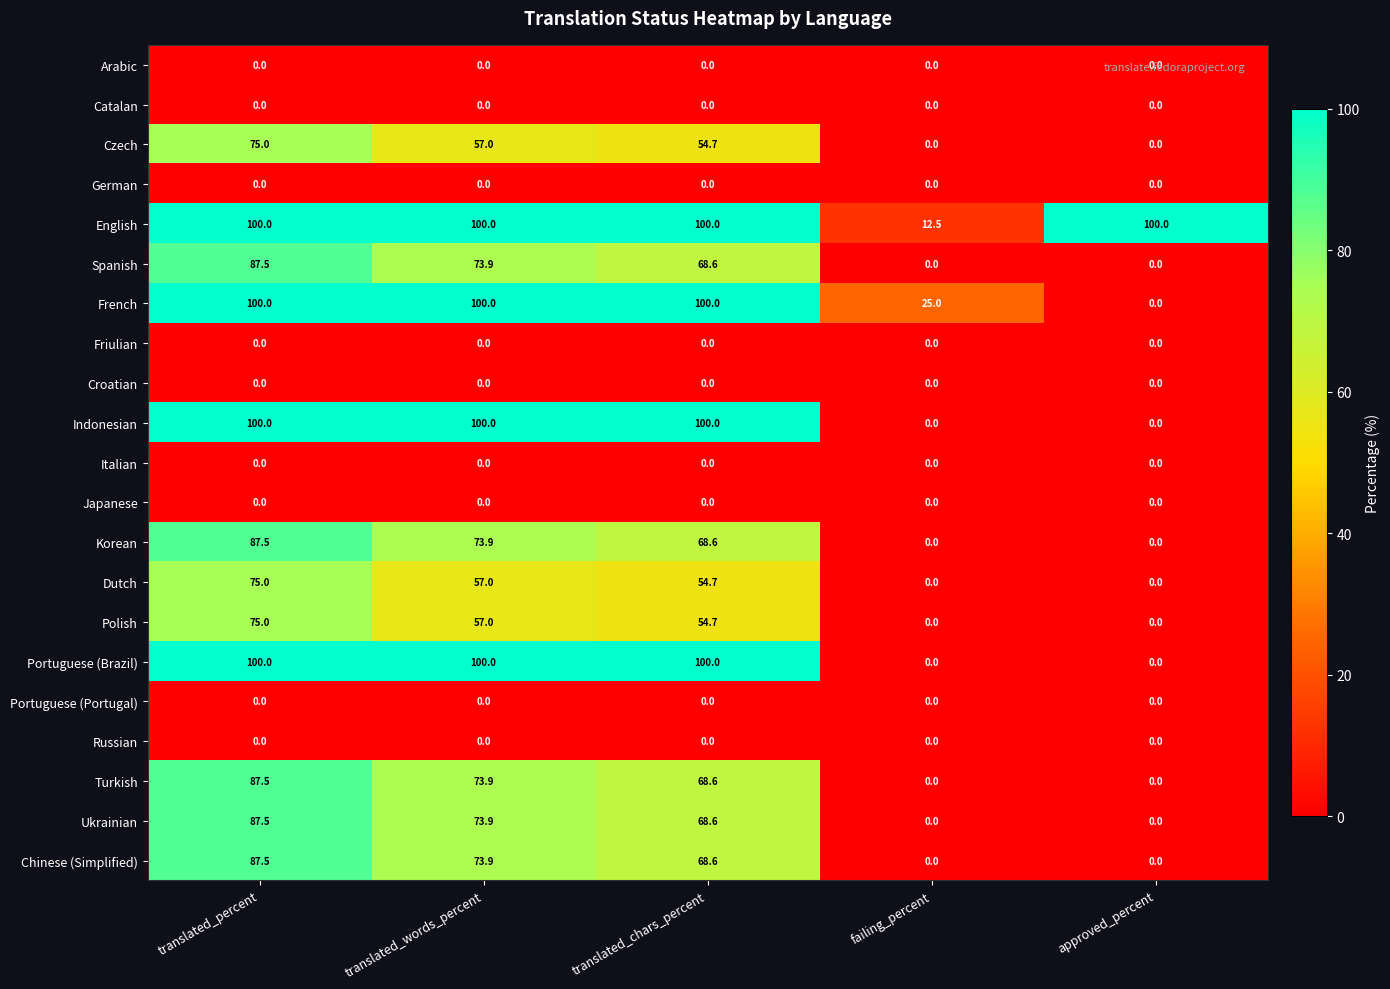

At how many categories does at least one series exceed 10?

5